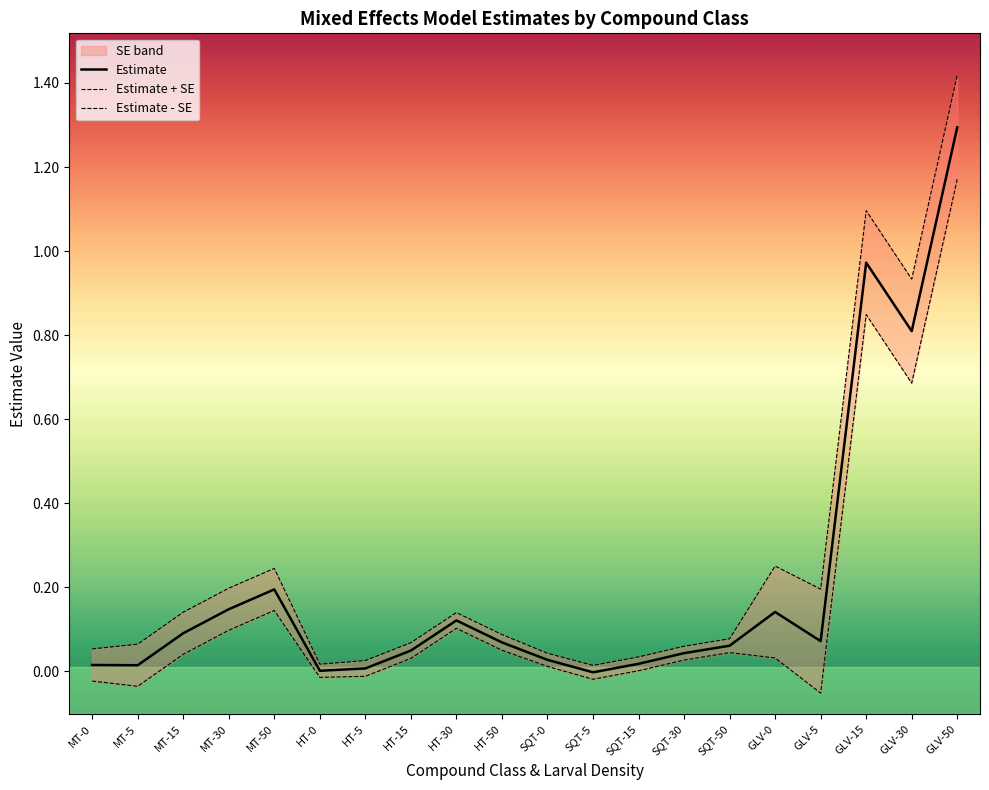

What is the sum of the Estimate + SE values at SQT-5 and HT-15?

0.1